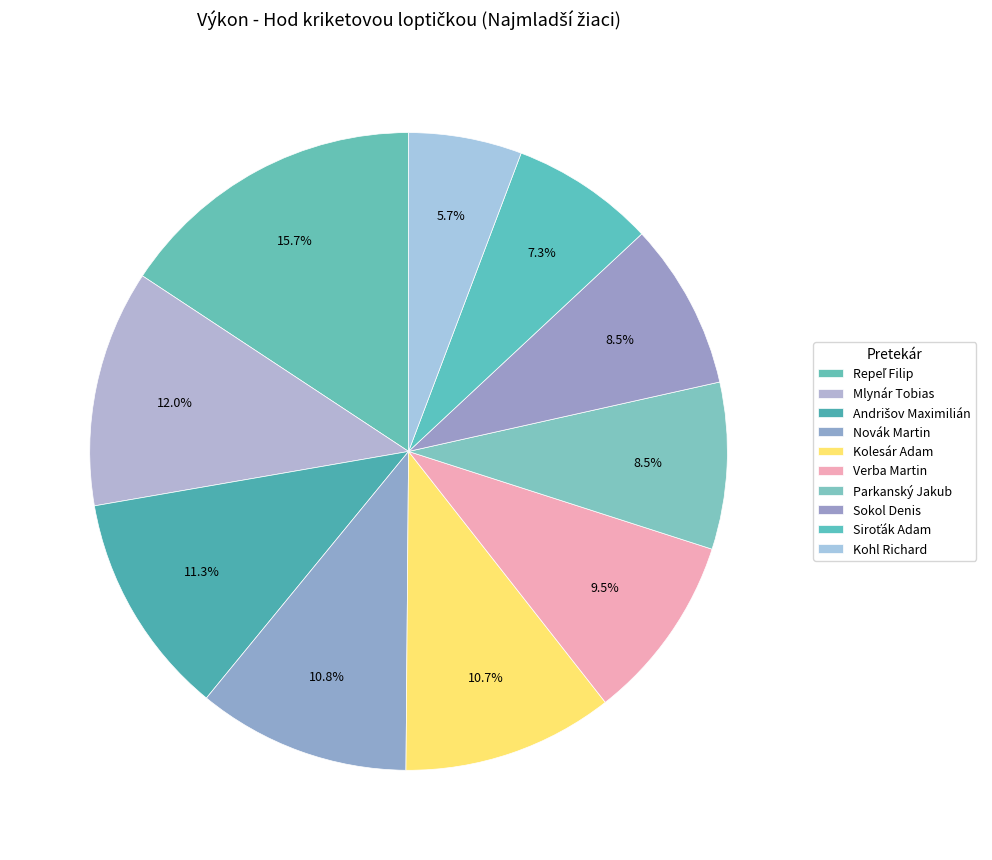

Count the number of slices in the pie.

10